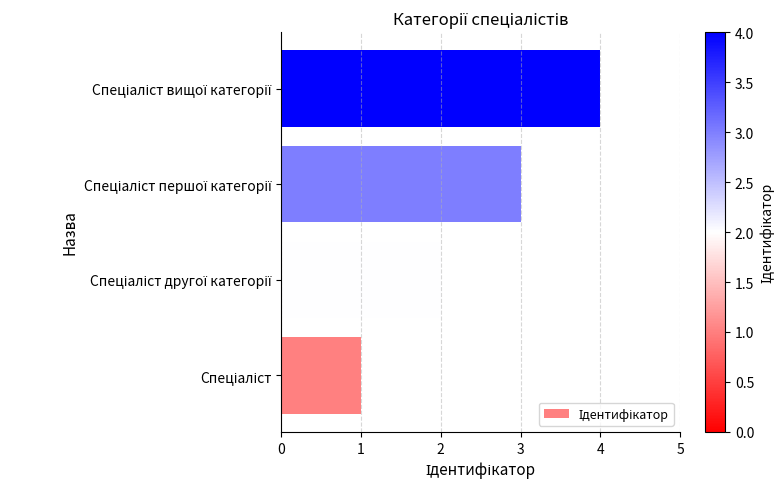

What is the maximum value shown in the chart?

4